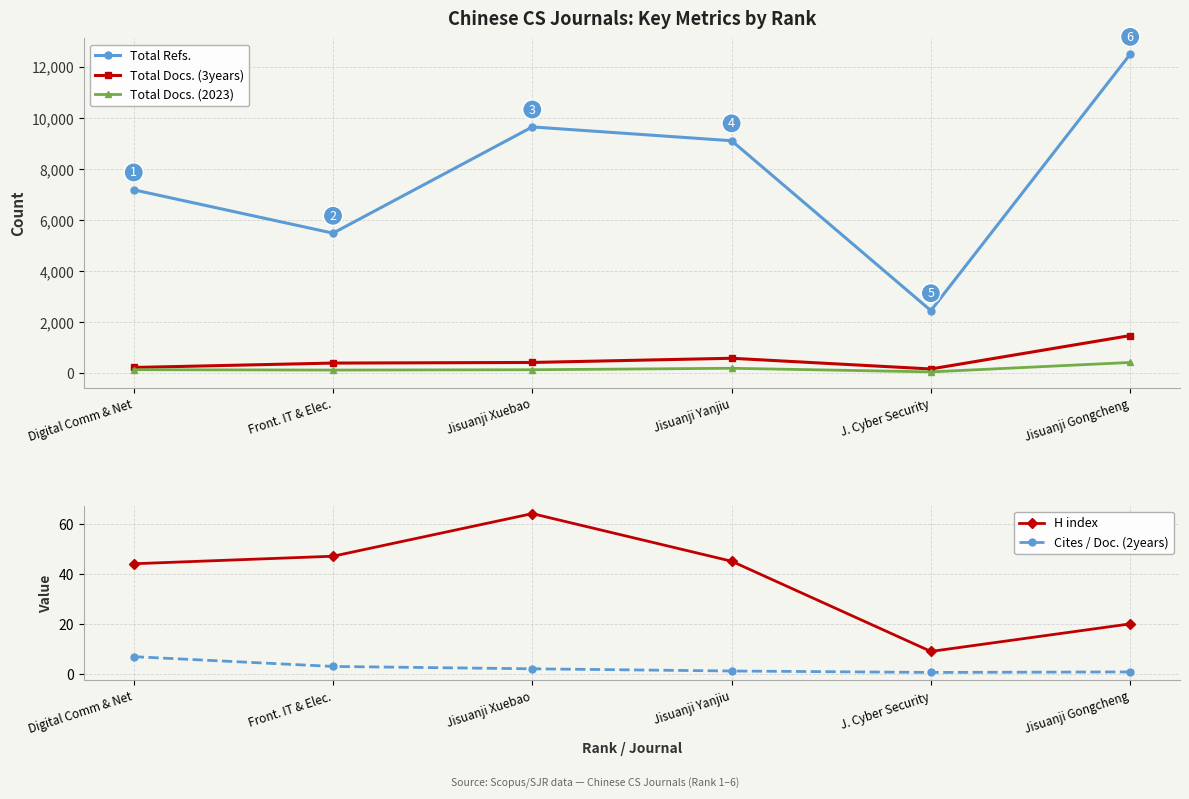

How many distinct data groups are displayed?

5